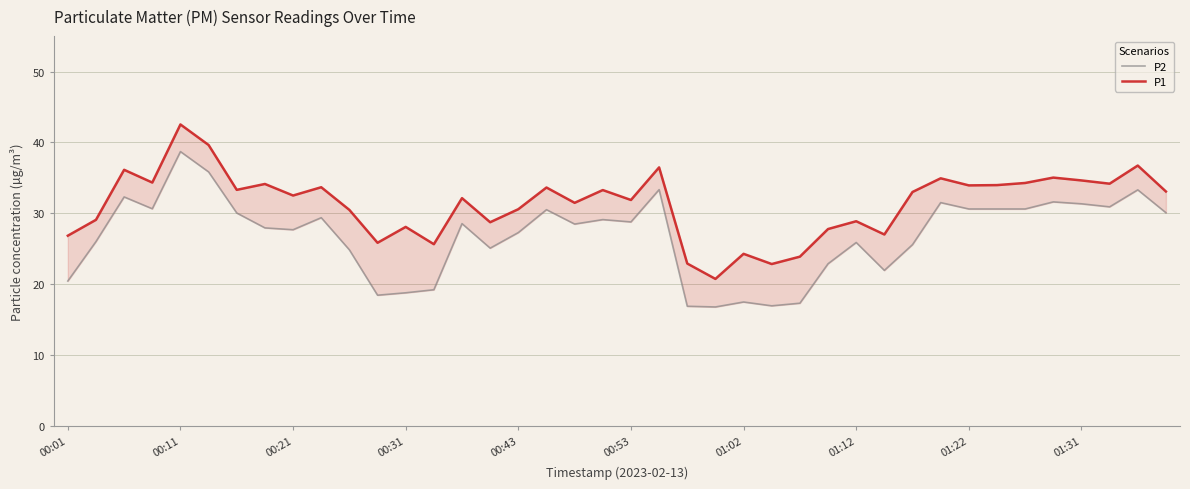

What position from the right is 00:01?

40